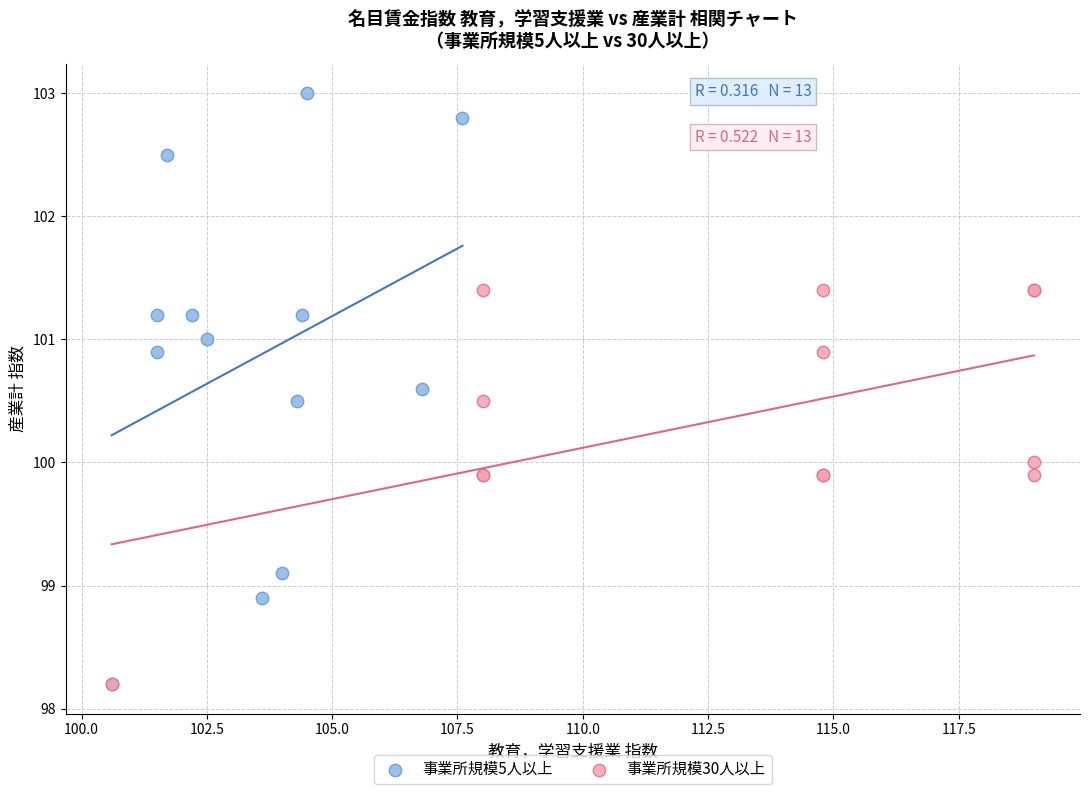

Which series contains the highest Y value?

事業所規模5人以上